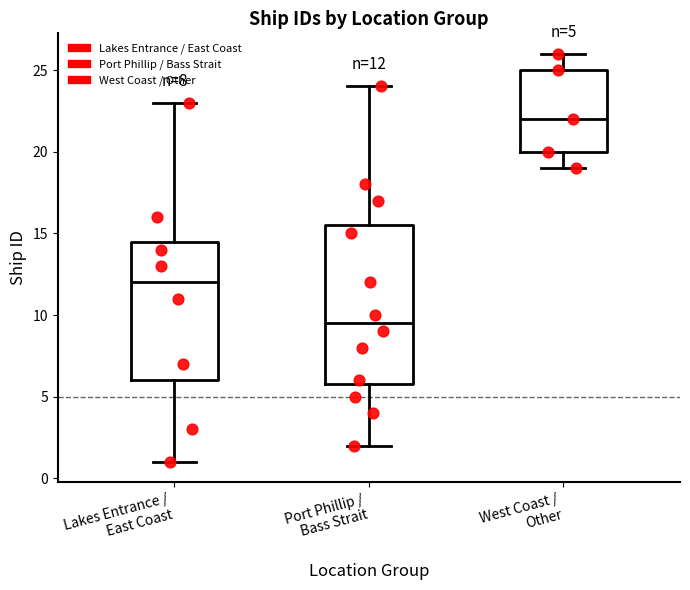

Which box is the tallest, from its lower edge to its upper edge?

Port Phillip / Bass Strait